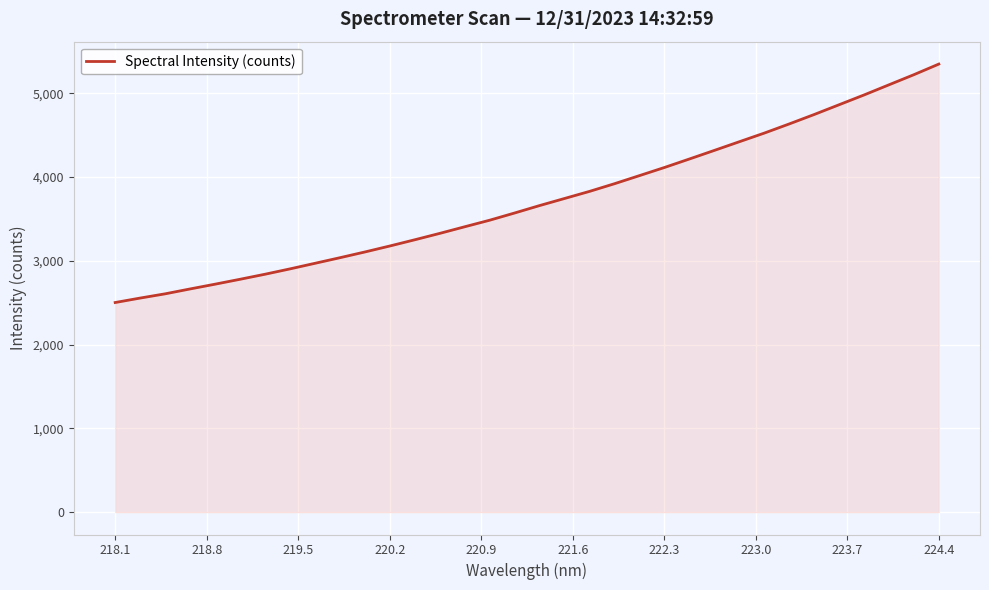

What is the minimum value shown in the chart?

2502.1